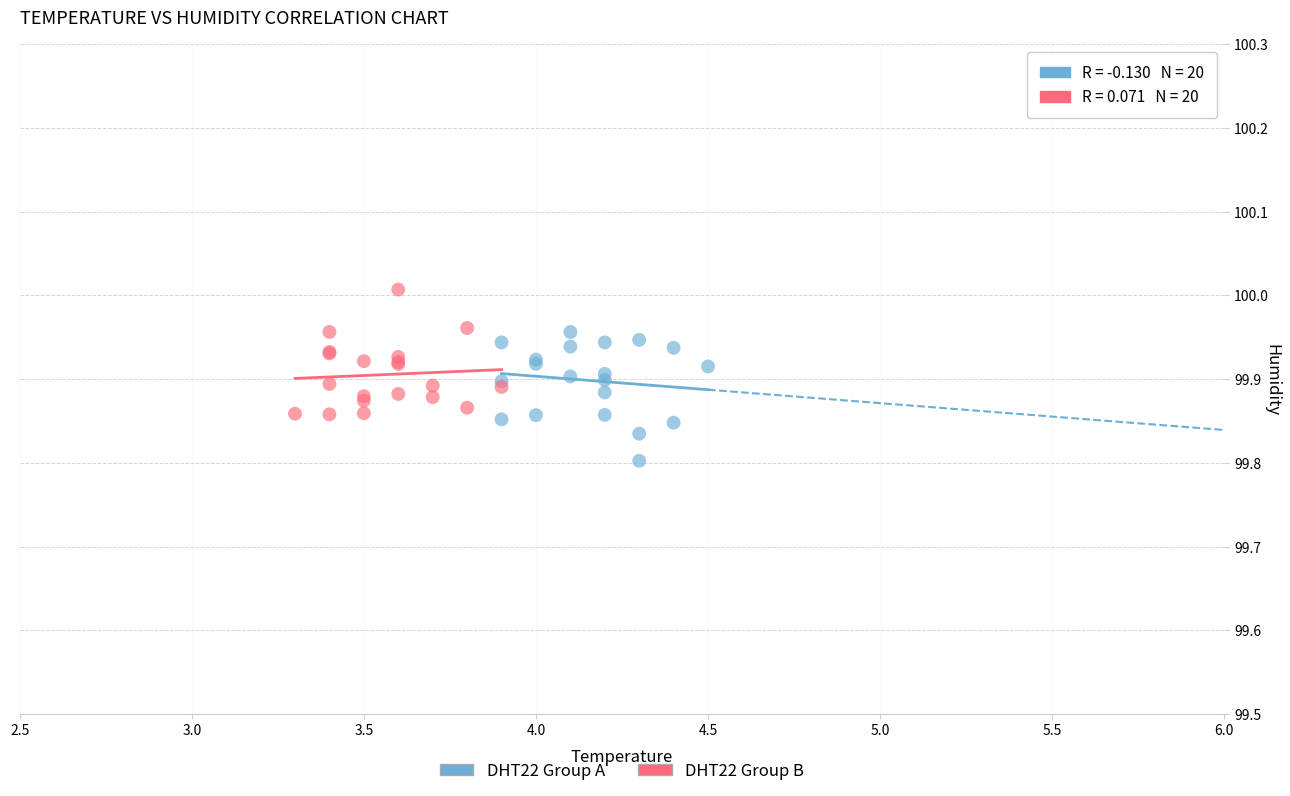

Which series contains the lowest Y value?

DHT22 Group A